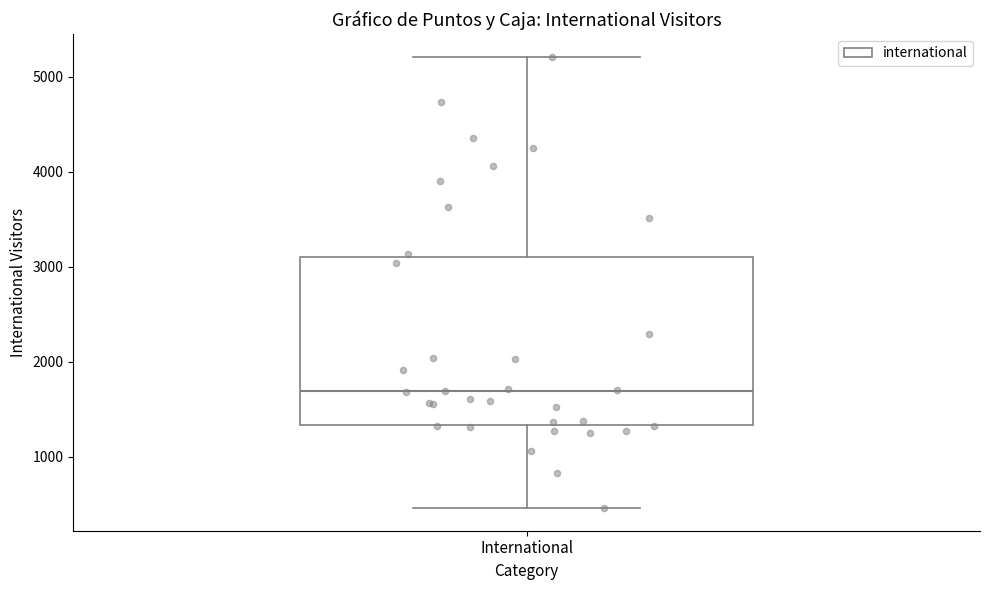

Read this box plot against the y-axis: the position of the median line, the range covered by the box, and the ends of both whiskers. The values are not printed on the chart, so give them approximately, as read against the axis.

median 1700, box 1300 to 3100, whiskers 500 to 5200